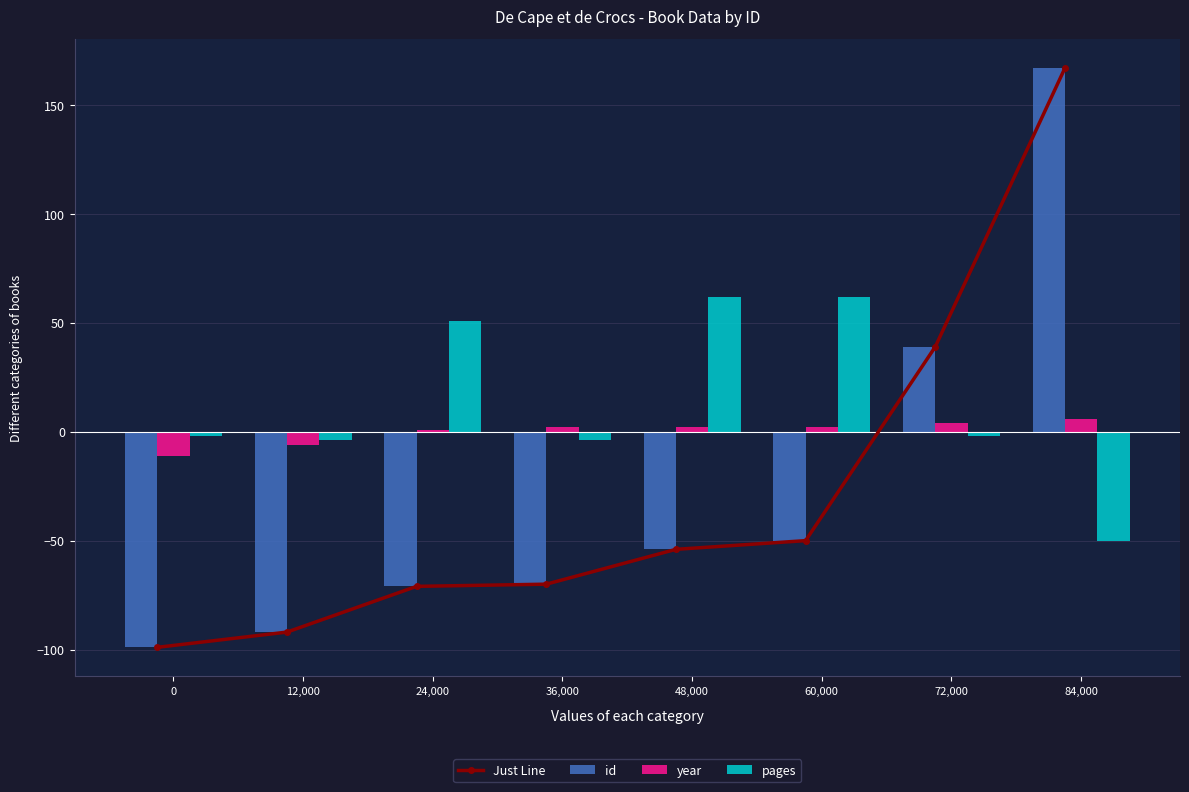

Is it true that year equals 2 at 36,000?

True